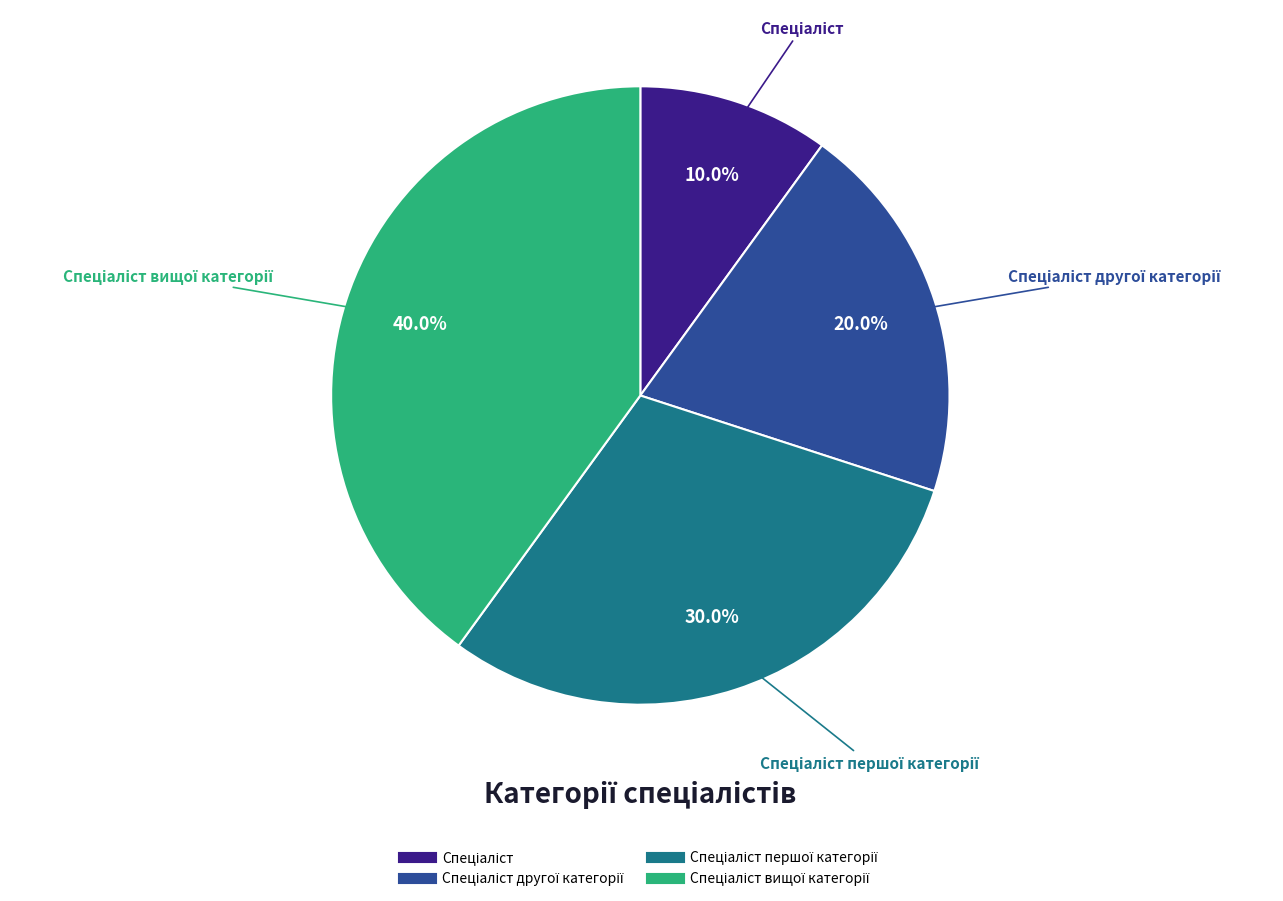

Is there any slice that represents more than half of the pie?

No